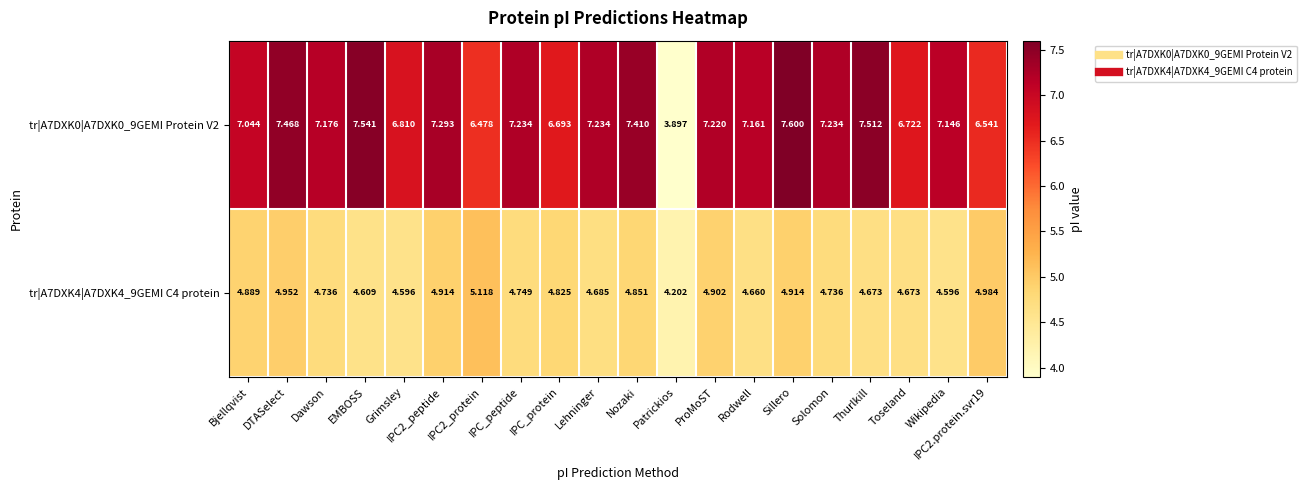

At which category is the sum across all series the highest?

Sillero